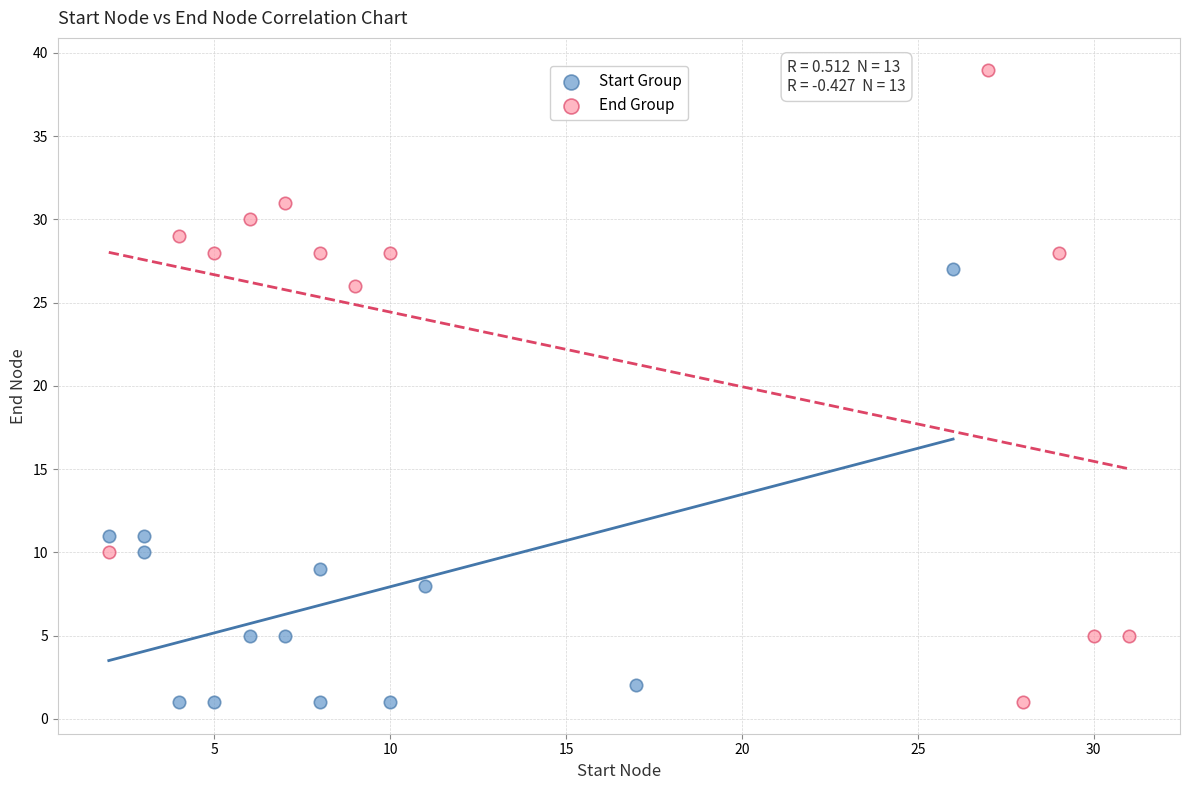

Which series reaches the maximum Y coordinate?

End Group